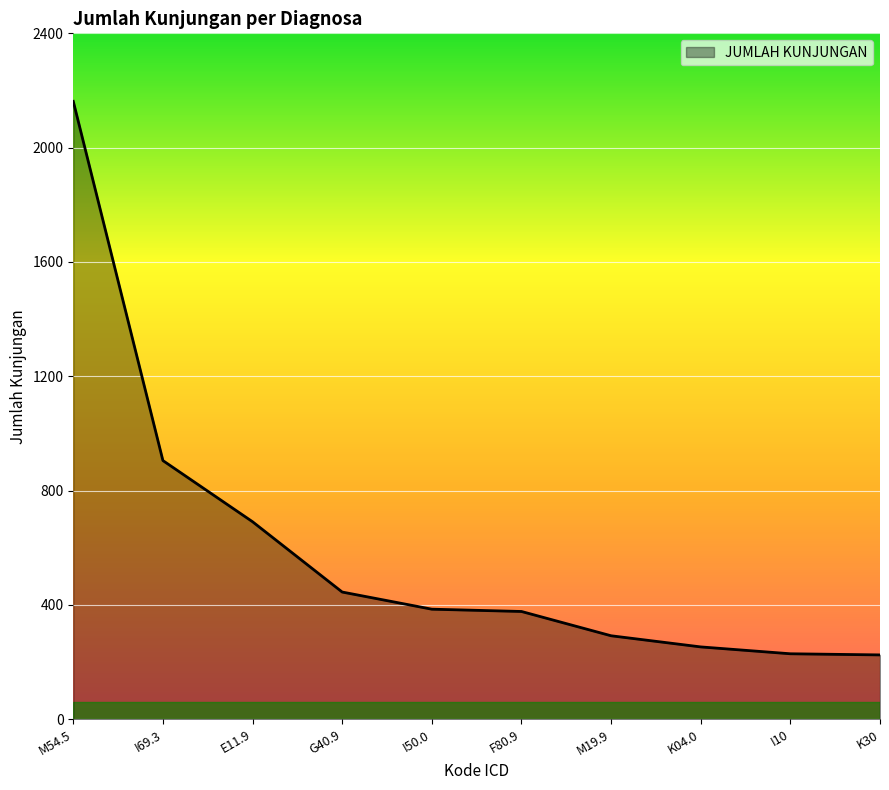

What is the smallest value displayed?

225